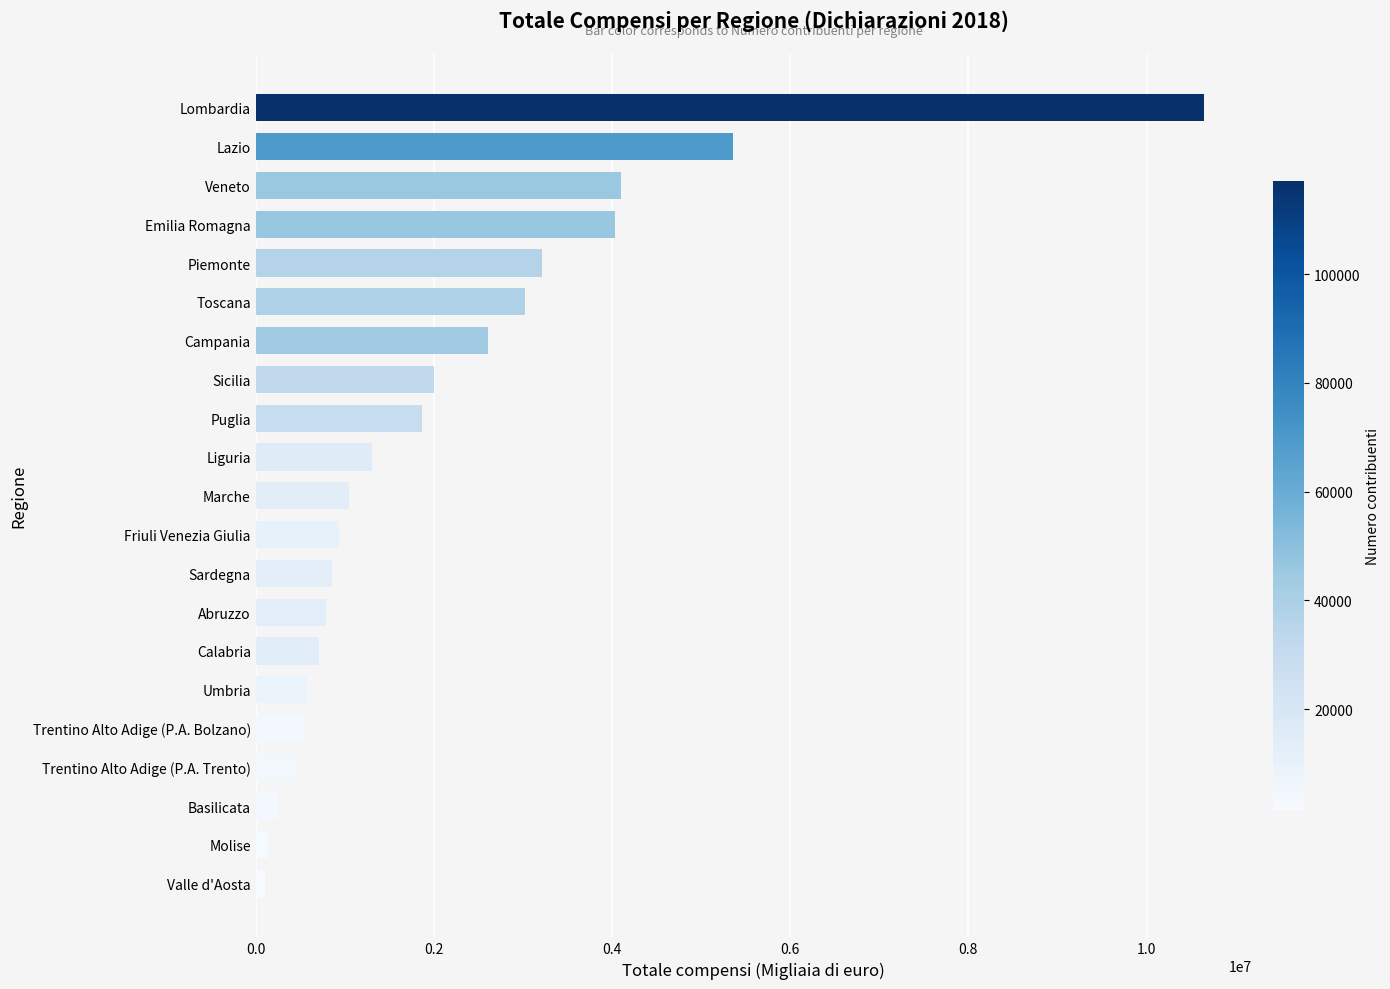

What is the average value?

2121556